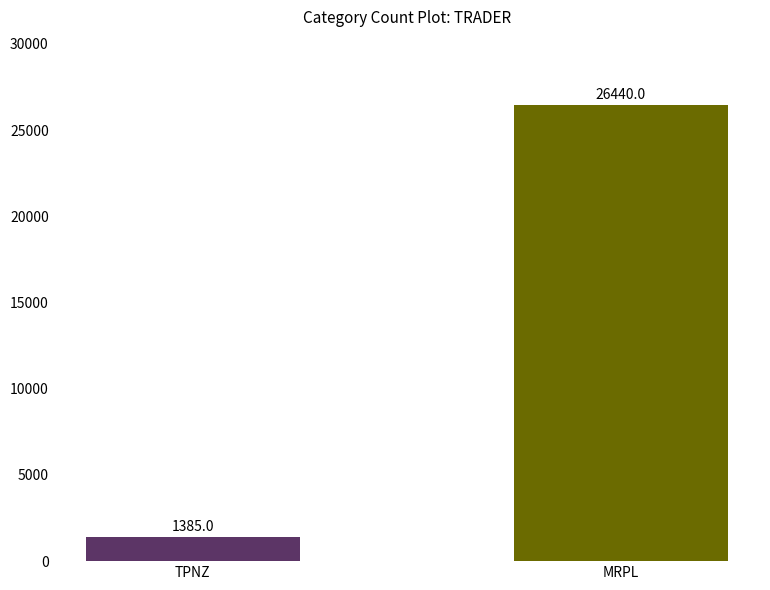

What is the greatest value displayed?

26440